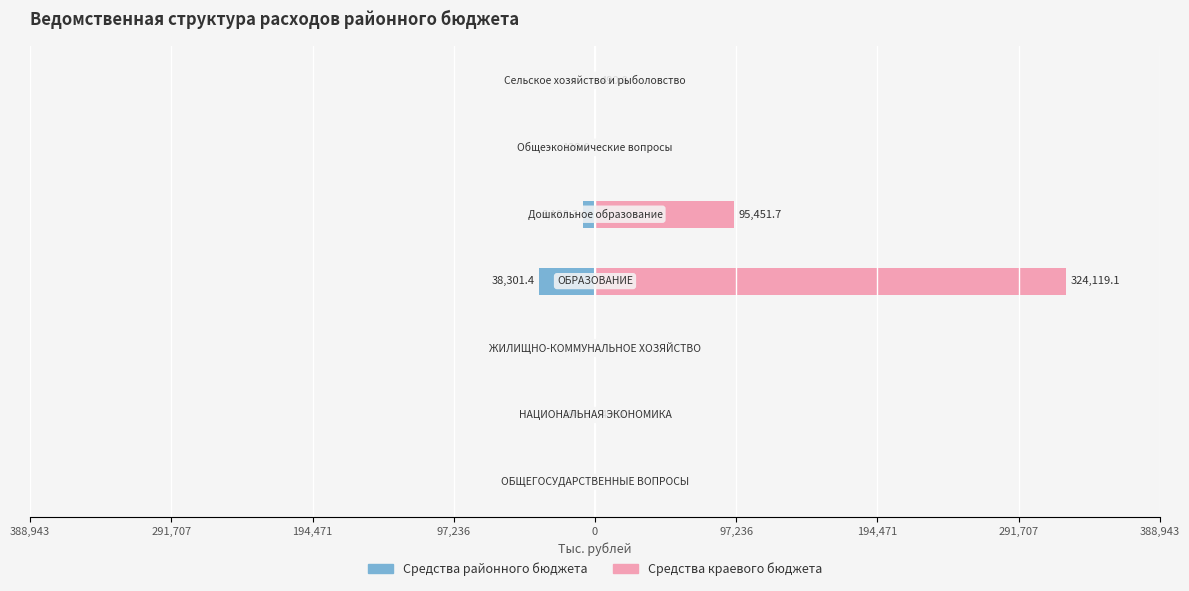

Reading left to right, list all the values displayed in this chart.

Средства районного бюджета: 0.0	-194.0	0.0	-38301.4	-8198.3	-120.0	0.0
Средства краевого бюджета: 0.0	490.0	0.0	324119.1	95451.7	0.0	490.0